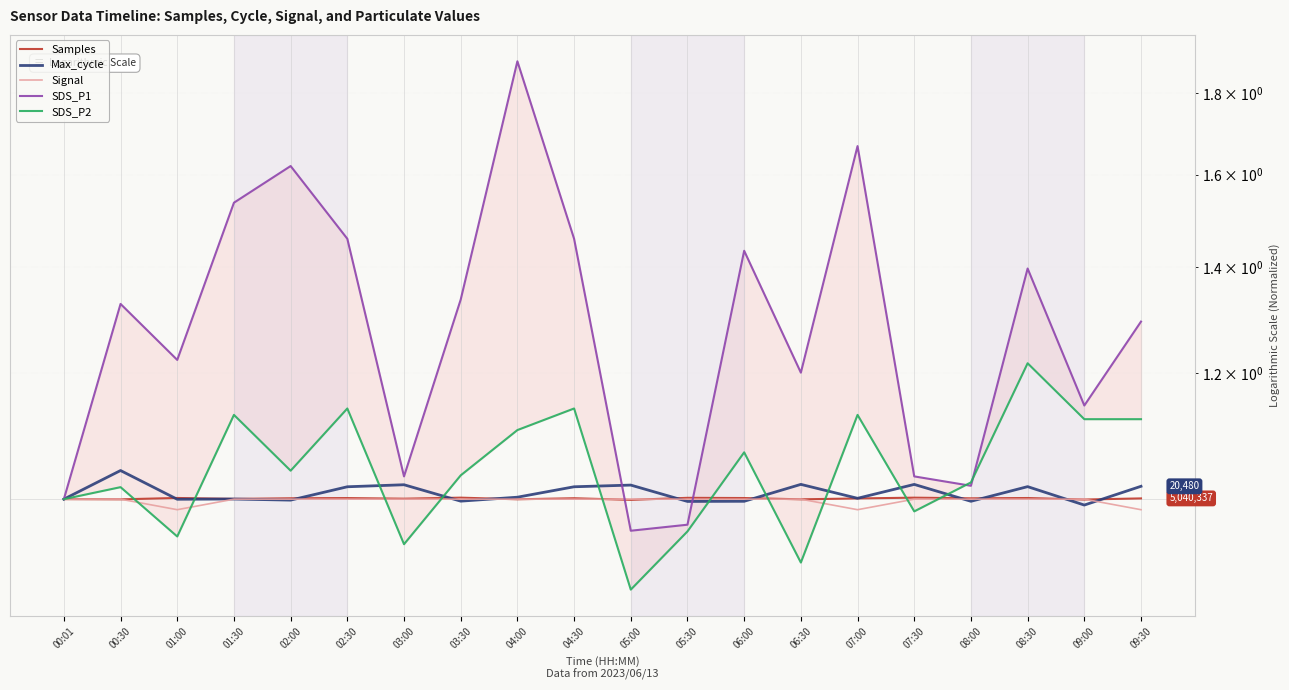

At which label does Signal reach its peak?

00:01